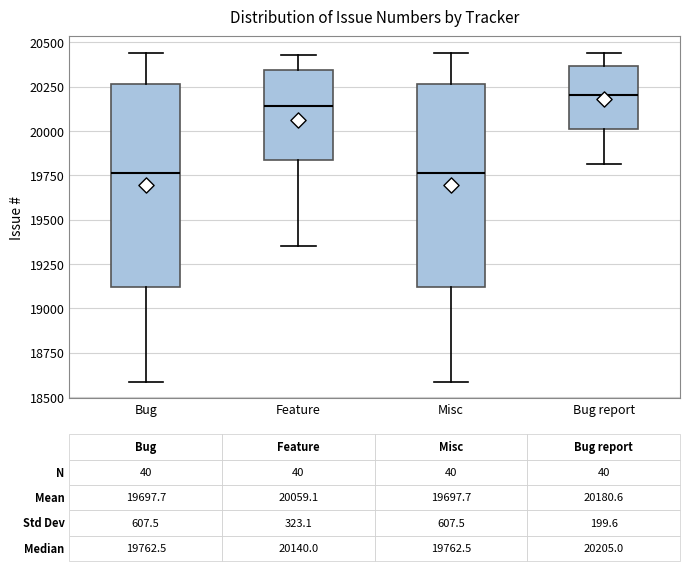

Which box has the highest median line?

Bug report